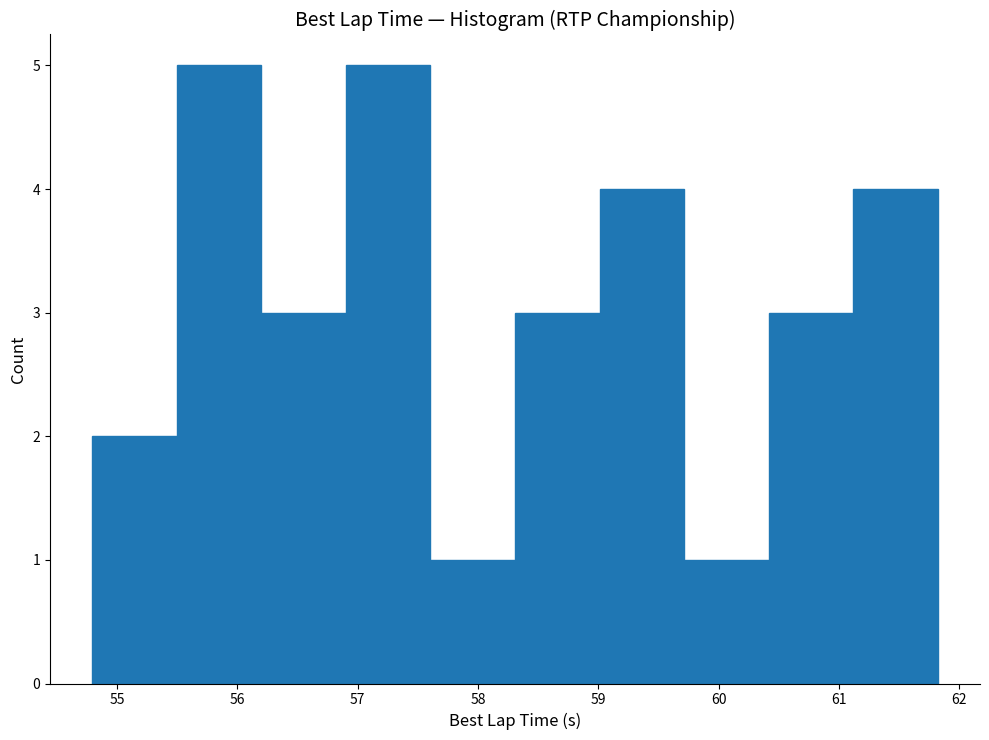

Reading left to right, transcribe this chart: for each bar, give the range it covers on the x-axis and its height. Neither the bar edges nor the heights are printed on the chart, so give them approximately, as read against the axes.

54.8 to 55.5: 2
55.5 to 56.2: 5
56.2 to 56.9: 3
56.9 to 57.6: 5
57.6 to 58.3: 1
58.3 to 59.0: 3
59.0 to 59.7: 4
59.7 to 60.4: 1
60.4 to 61.1: 3
61.1 to 61.8: 4